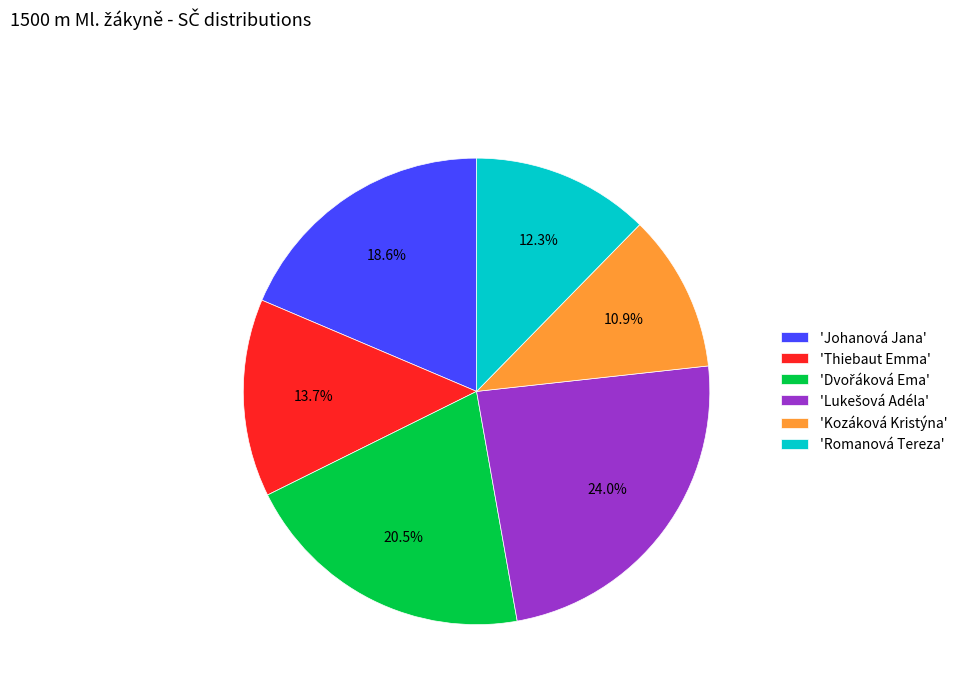

Which has a higher value, 'Kozáková Kristýna' or 'Romanová Tereza'?

'Romanová Tereza'